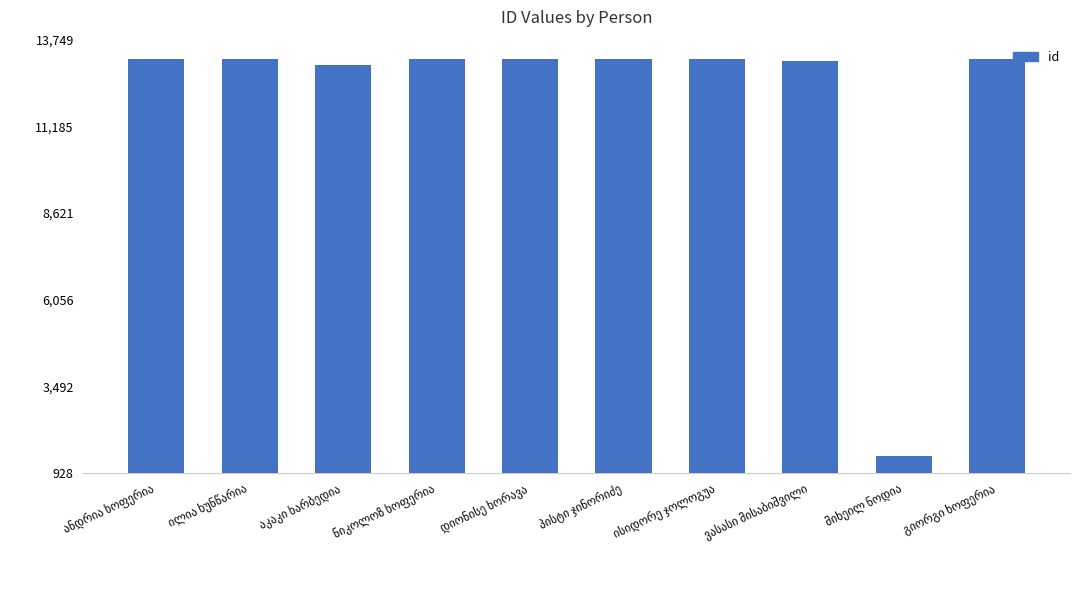

The chart shows a value of 28184 at ნიკოლოზ ხოფერია. True or false?

True